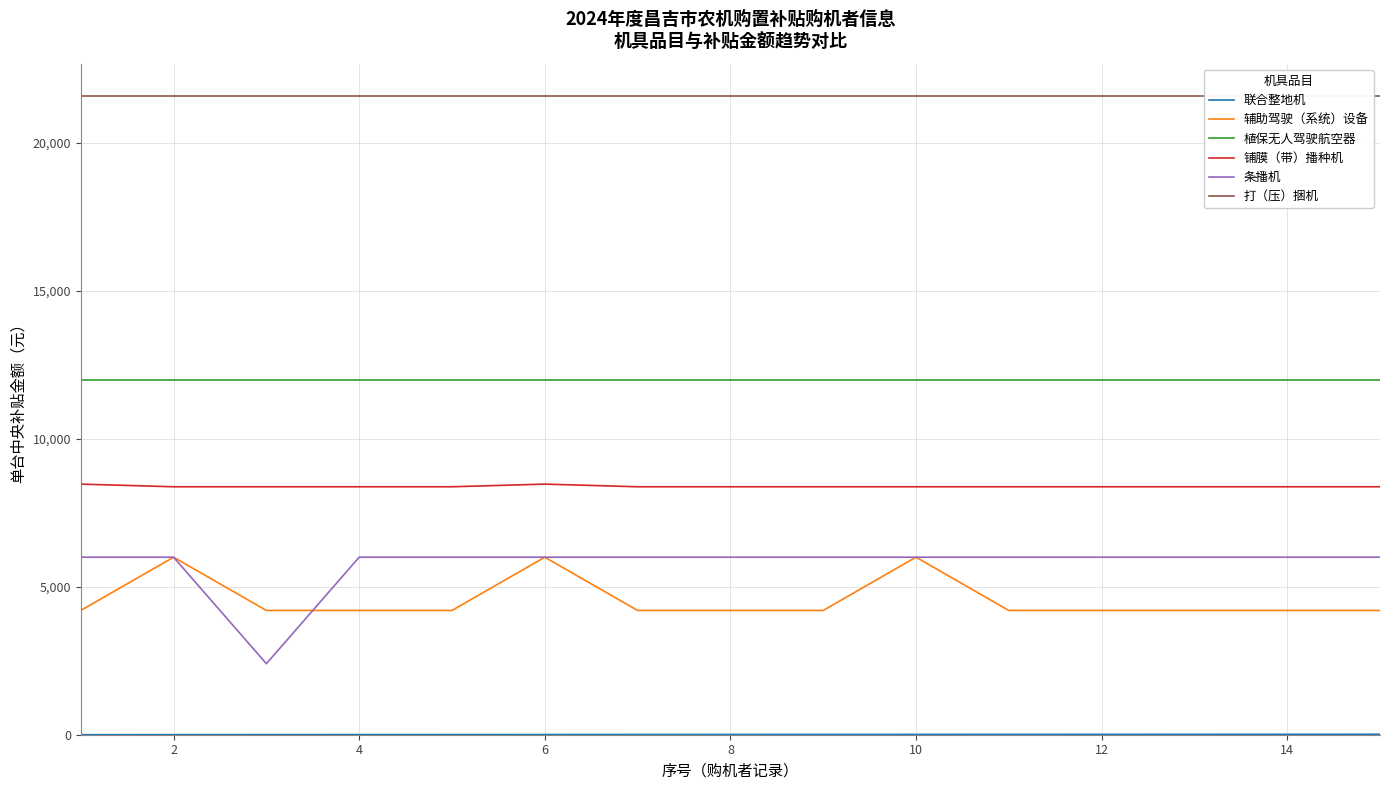

True or false: 联合整地机 and 打（压）捆机 cross at least once.

False